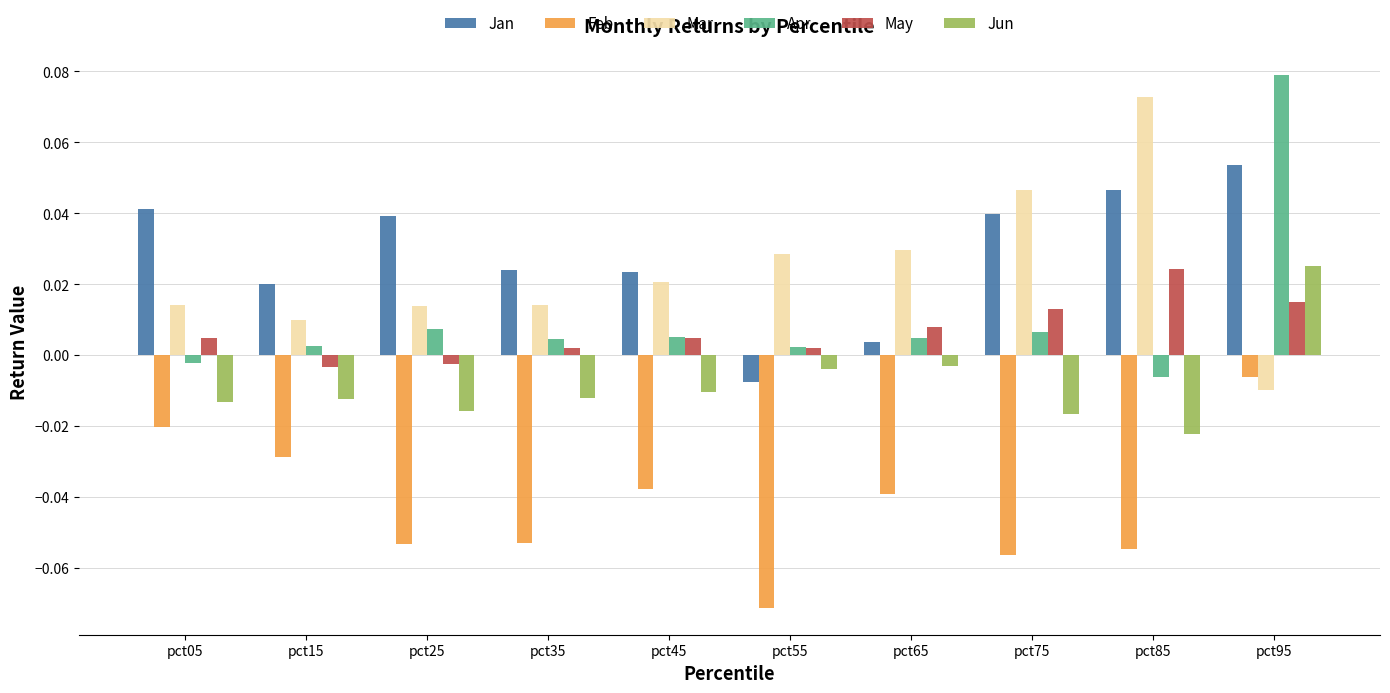

Between pct15 and pct95, which series saw the biggest shift?

Apr